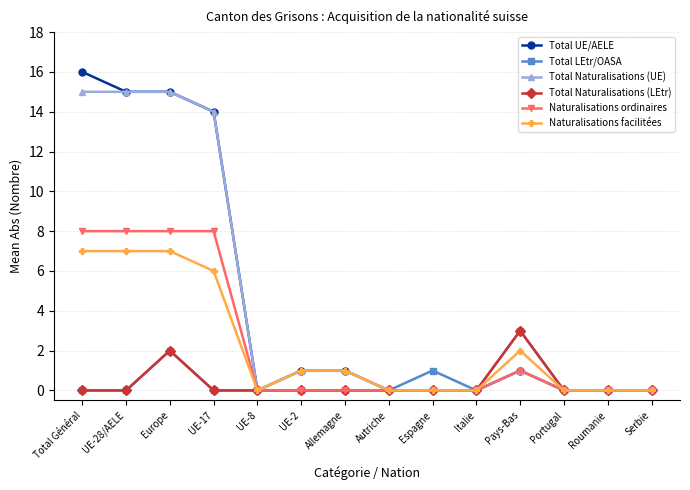

At which category is the sum across all series the highest?

Europe